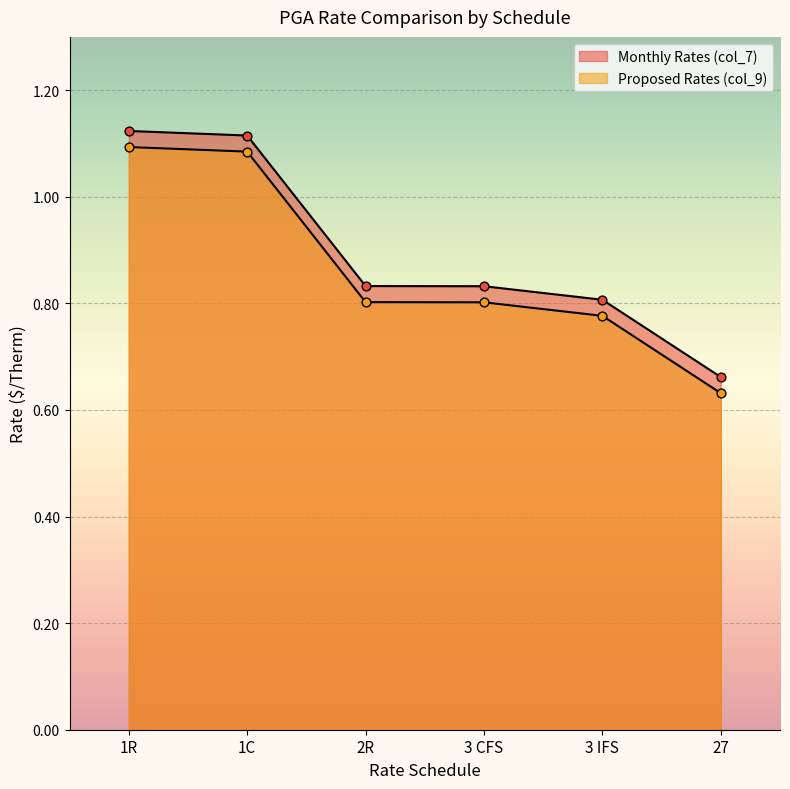

At which category is the sum across all series the highest?

1R